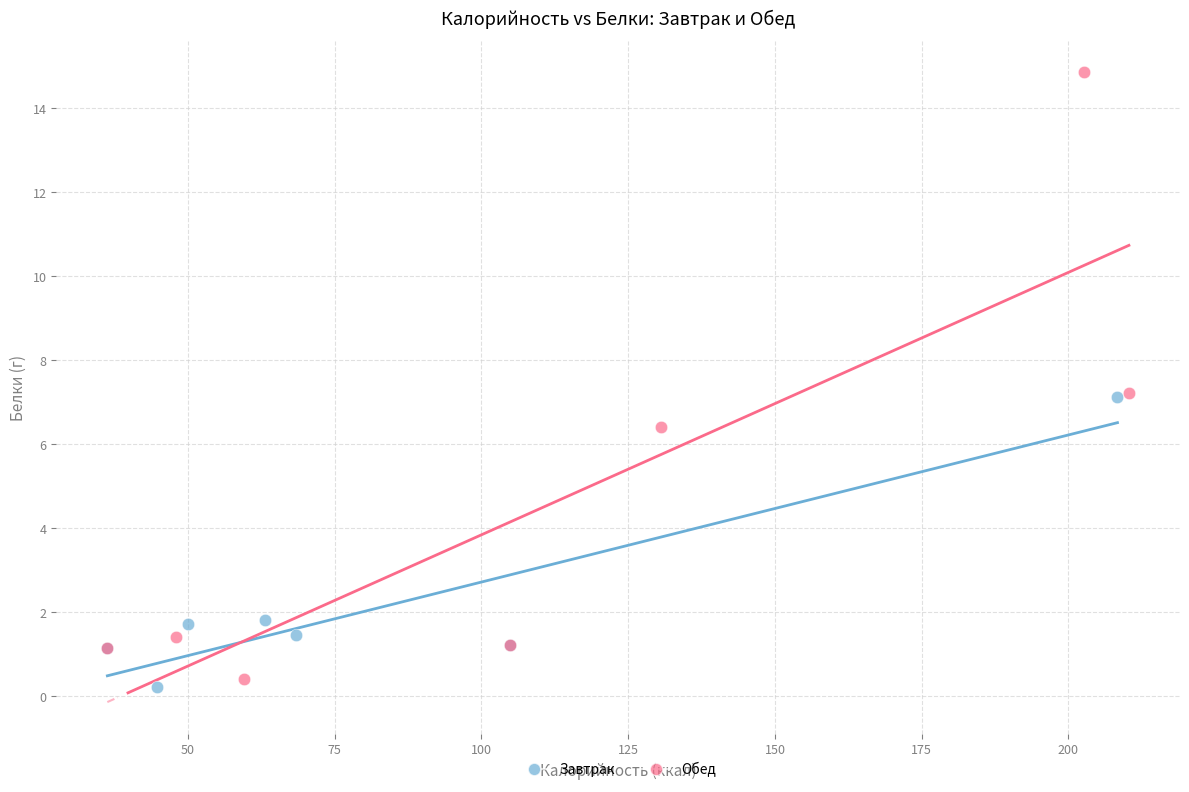

Which series has the largest Y range (max minus min)?

Обед